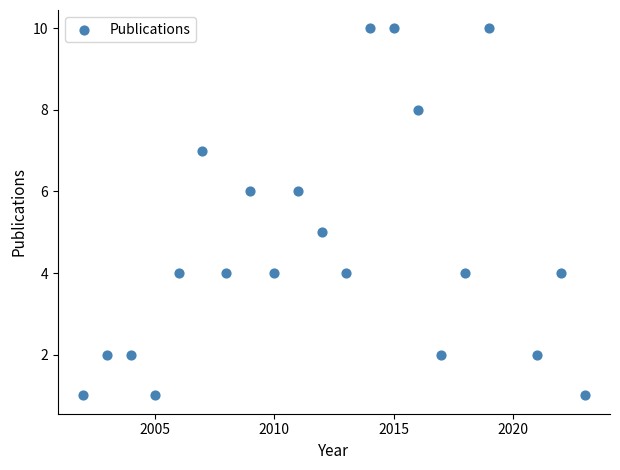

What is the range of Y values (max minus min)?

9